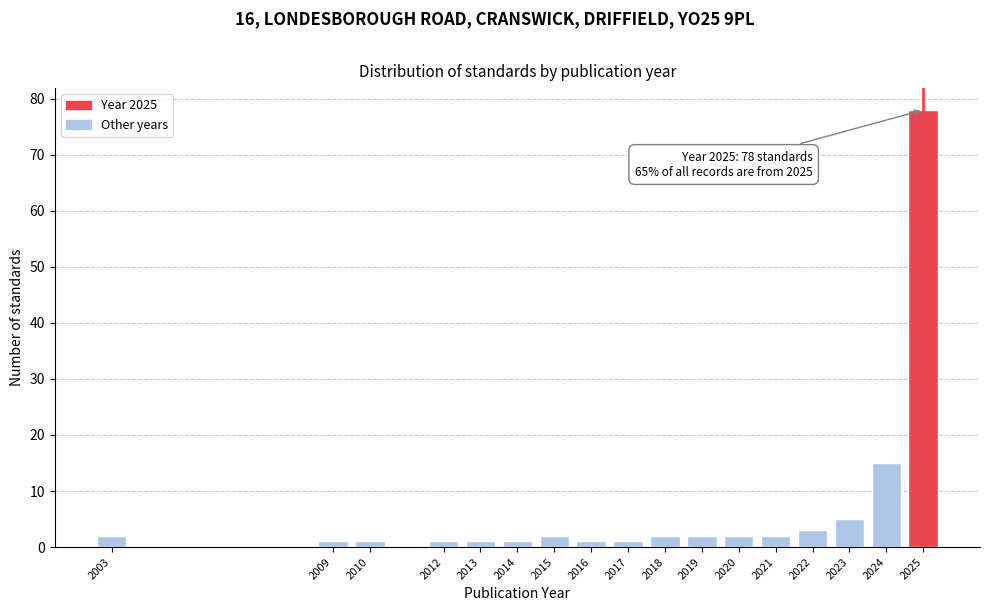

Reading right to left, list all the values displayed in this chart.

2025=78	2024=15	2023=5	2022=3	2021=2	2020=2	2019=2	2018=2	2017=1	2016=1	2015=2	2014=1	2013=1	2012=1	2010=1	2009=1	2003=2